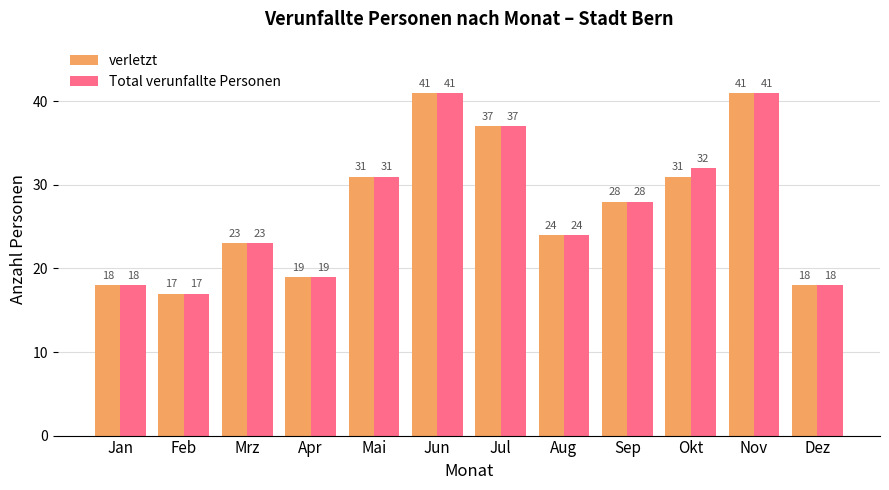

List the series in order of their overall mean, lowest first.

verletzt, Total verunfallte Personen